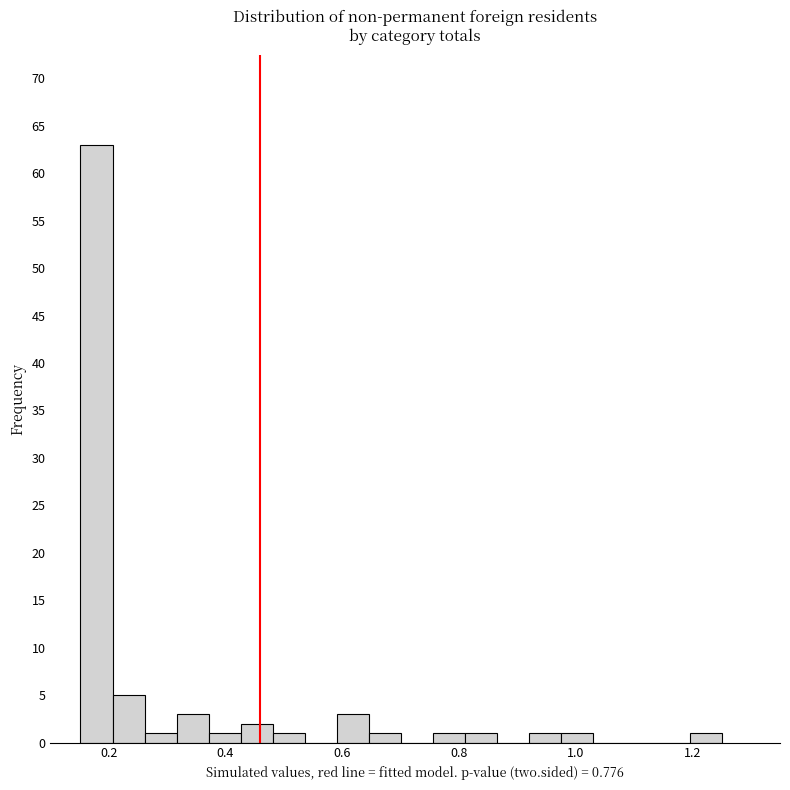

Around what value on the x-axis is the tallest bar? Give the approximate position of its centre, as read against the axis.

0.18